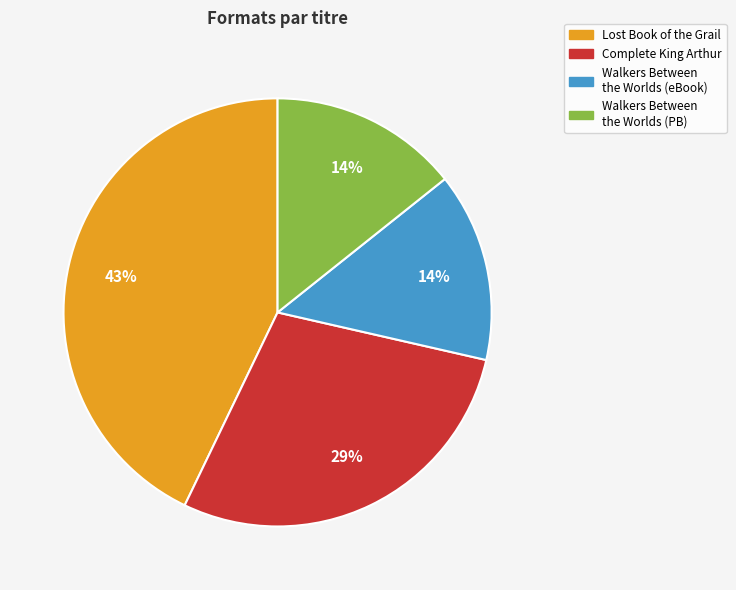

Does any single category account for the majority?

No